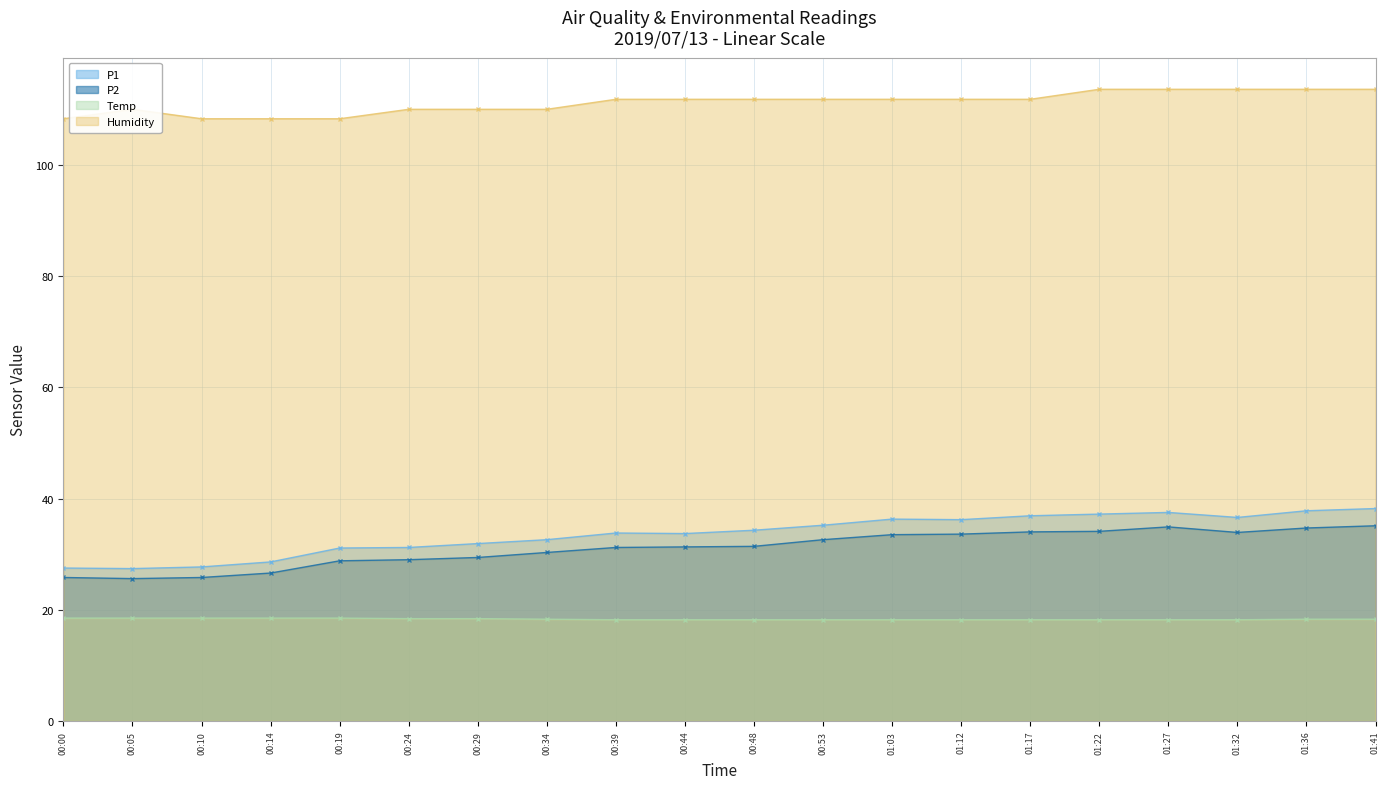

What is the average value of the Humidity series?

111.2